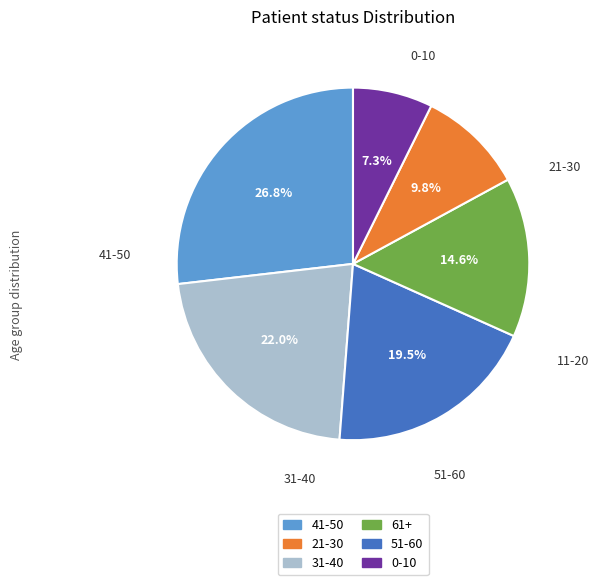

Is there a majority slice in this chart?

No